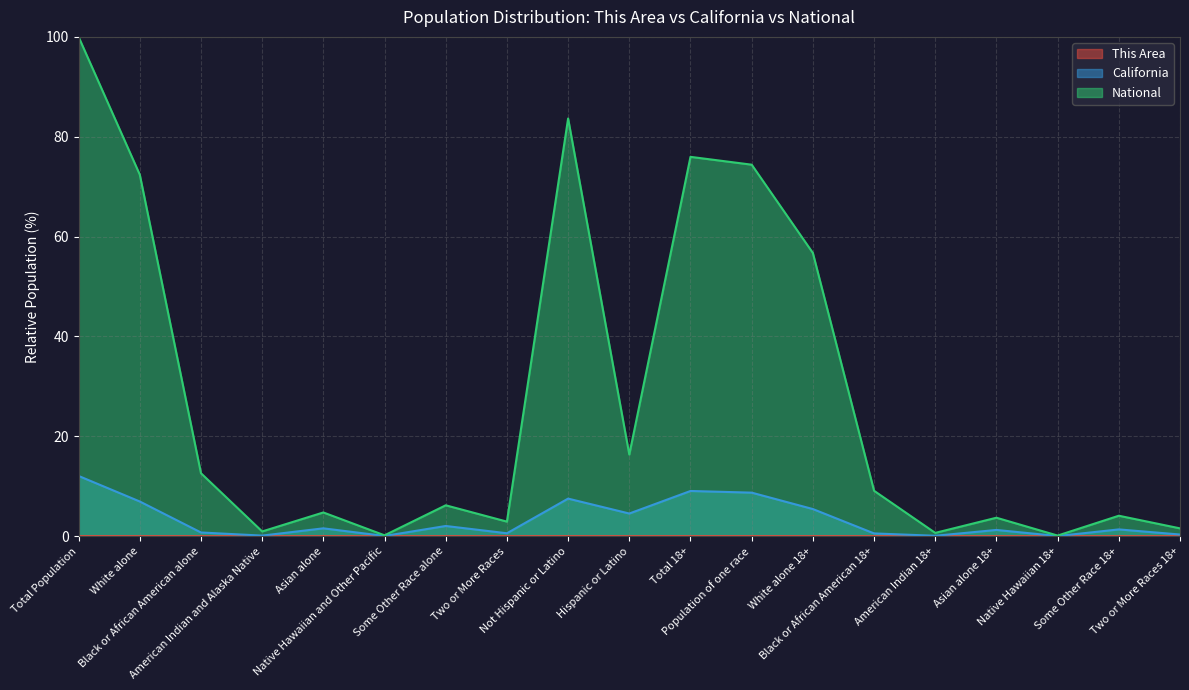

At how many categories does at least one series exceed 32?

6